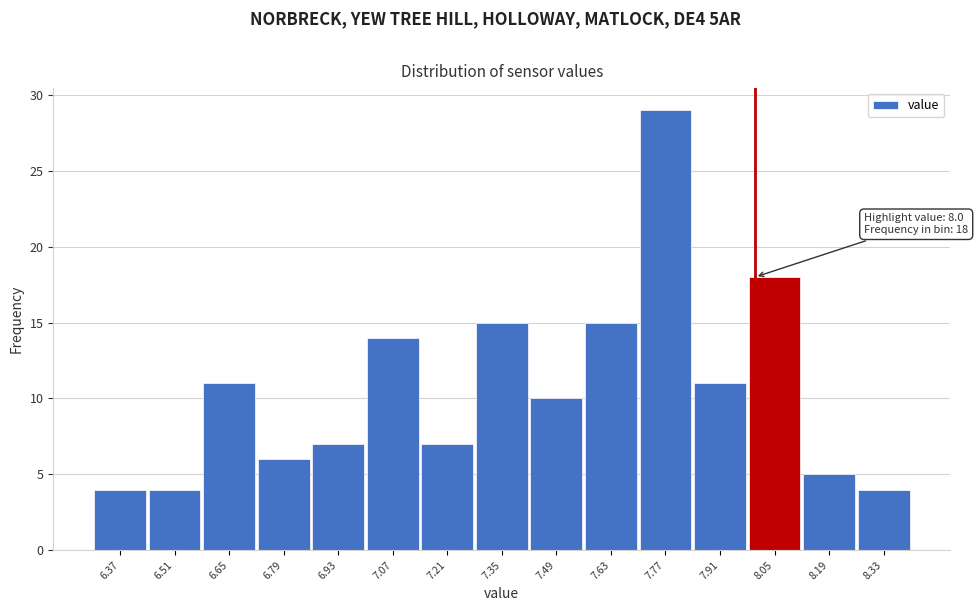

Over which range of the x-axis is the bar tallest?

7.70 to 7.84